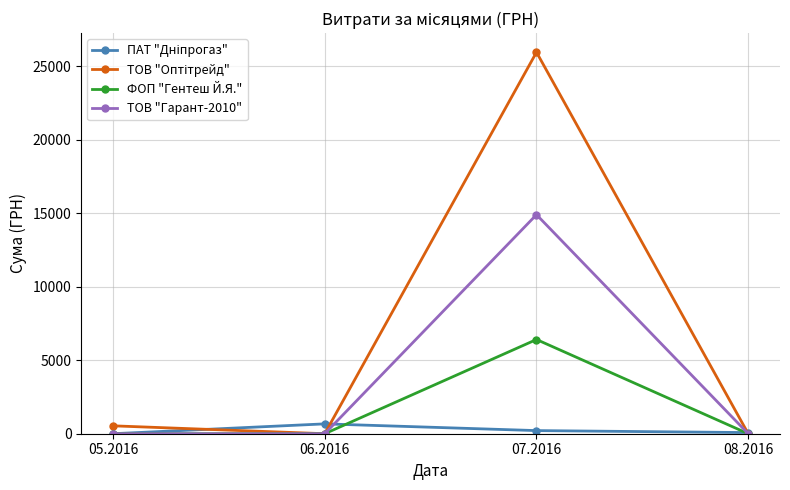

What position from the right is 05.2016?

4